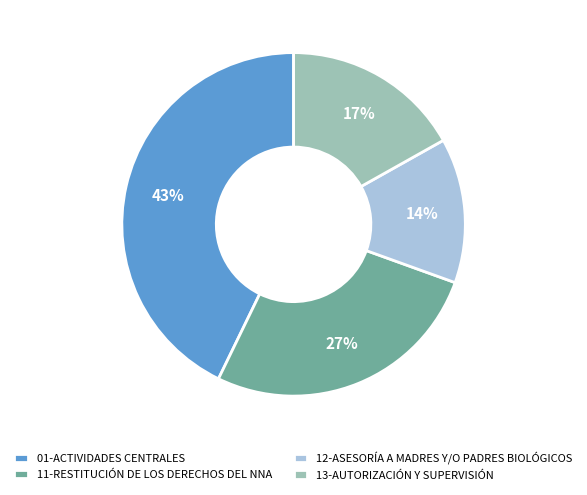

What is the smallest slice in the pie chart?

12-ASESORÍA A MADRES Y/O PADRES BIOLÓGICOS